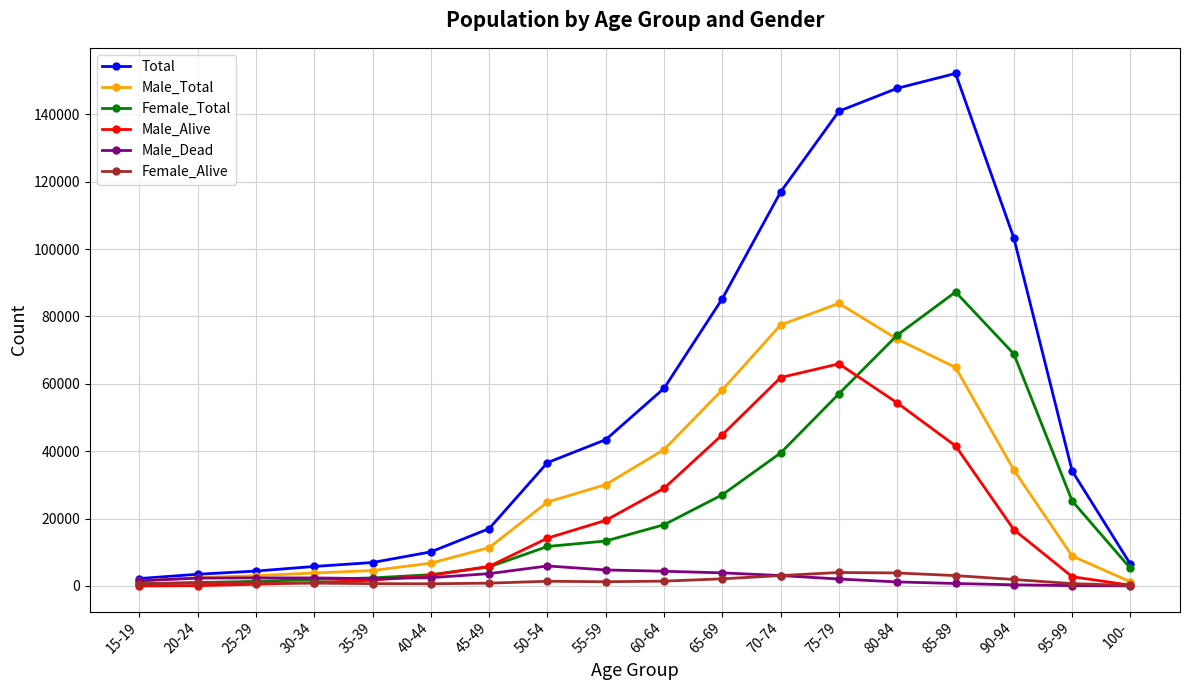

The value of Total at 65-69 is 51566. True or false?

False